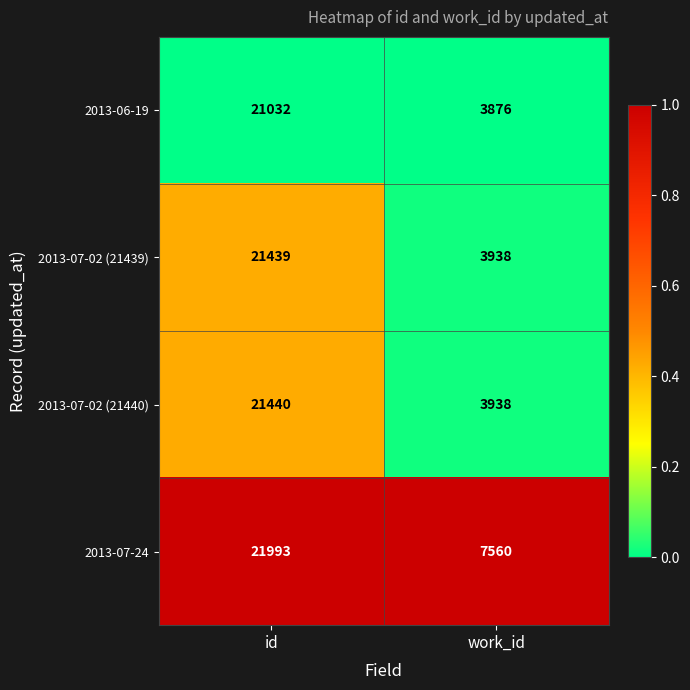

Which series has the largest total across all categories?

2013-07-24